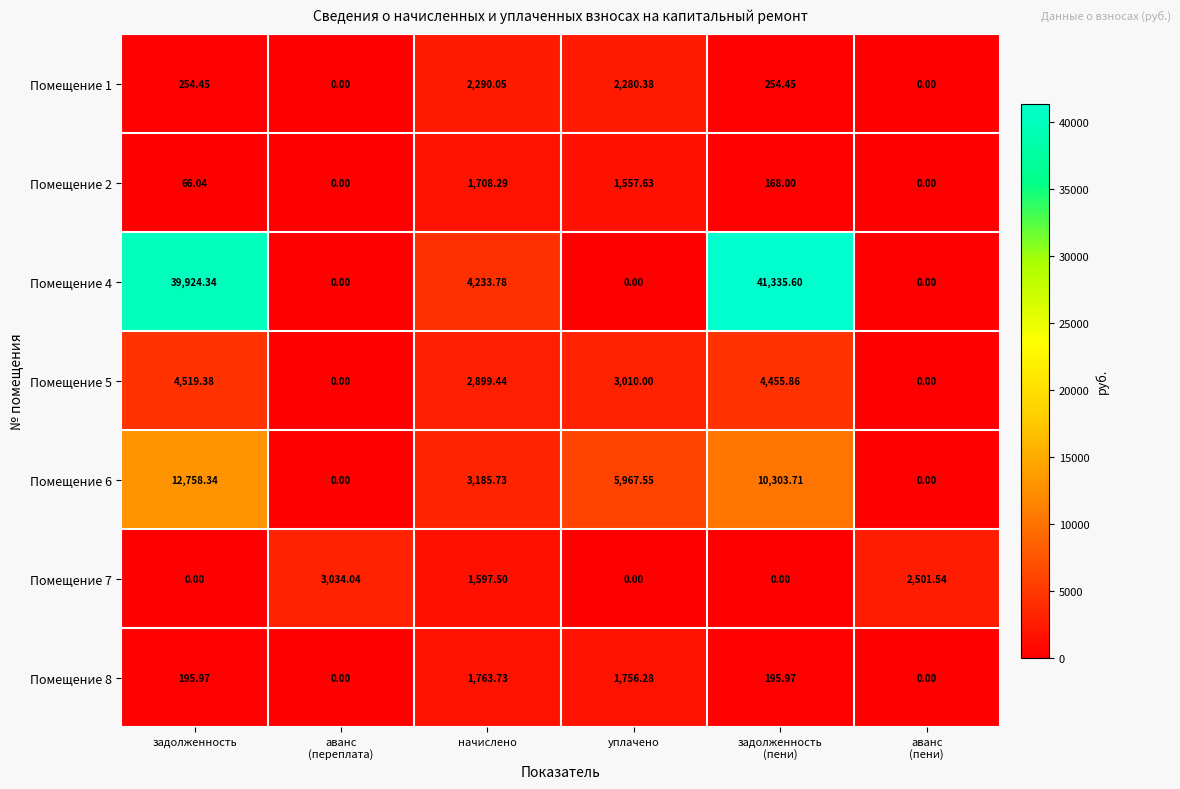

Is the value of Помещение 8 at начислено greater than the value of Помещение 5 at начислено?

No